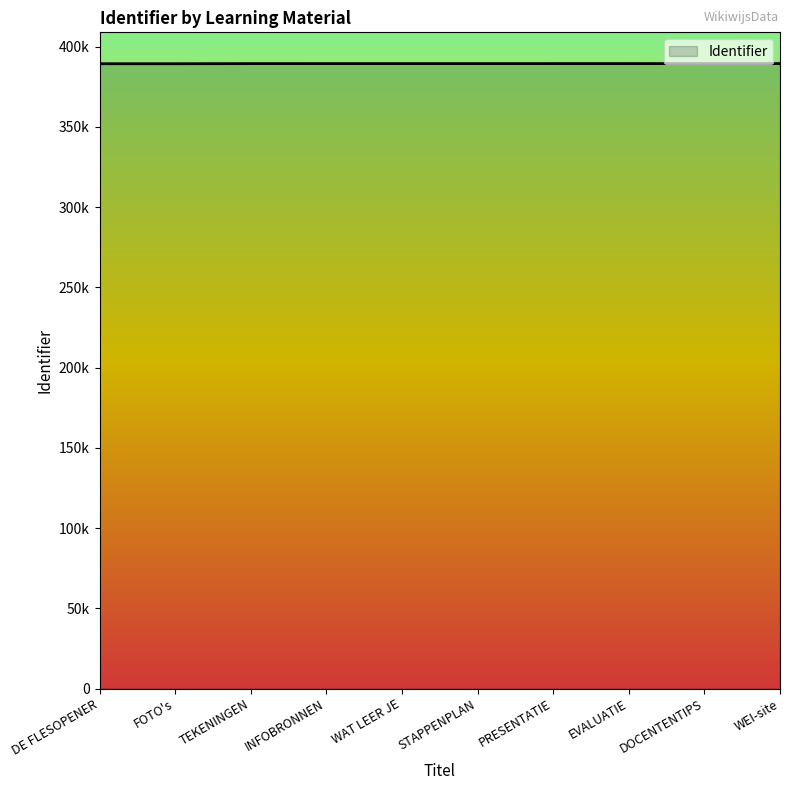

What is the ratio of the value at FOTO's to the value at INFOBRONNEN?

1.0